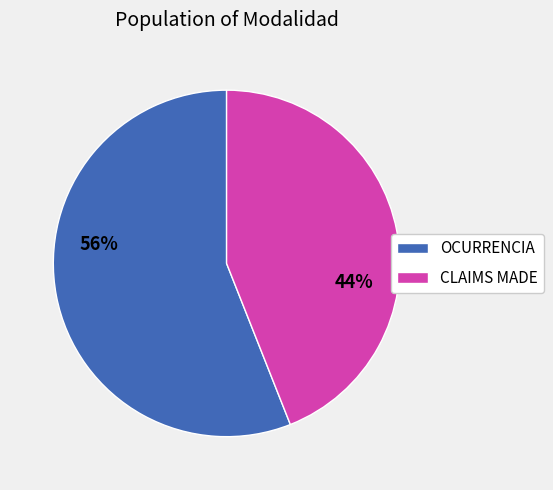

What is the smallest slice in the pie chart?

CLAIMS MADE